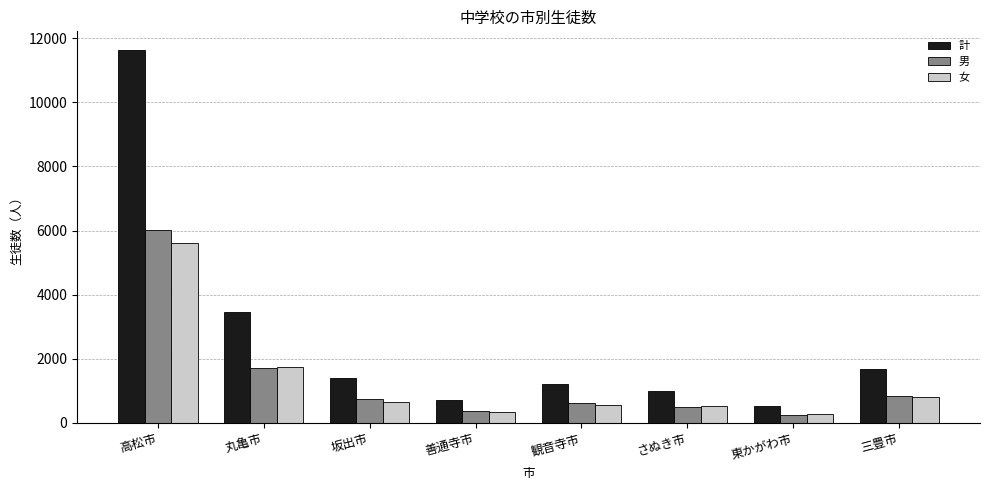

Is it true that 女 equals 1746 at 丸亀市?

True